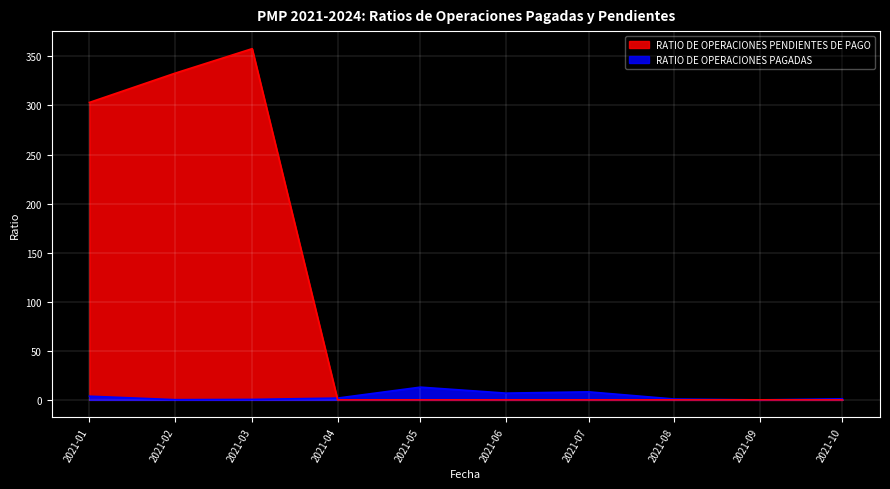

Where is RATIO DE OPERACIONES PENDIENTES DE PAGO nearest to the value 178?

2021-01